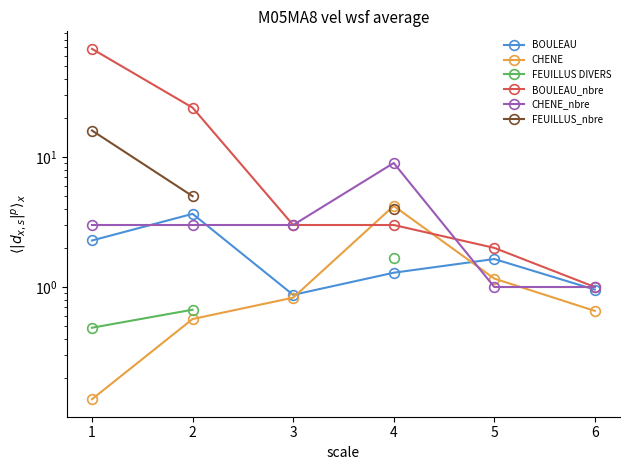

Which series has the largest range (max minus min)?

BOULEAU_nbre